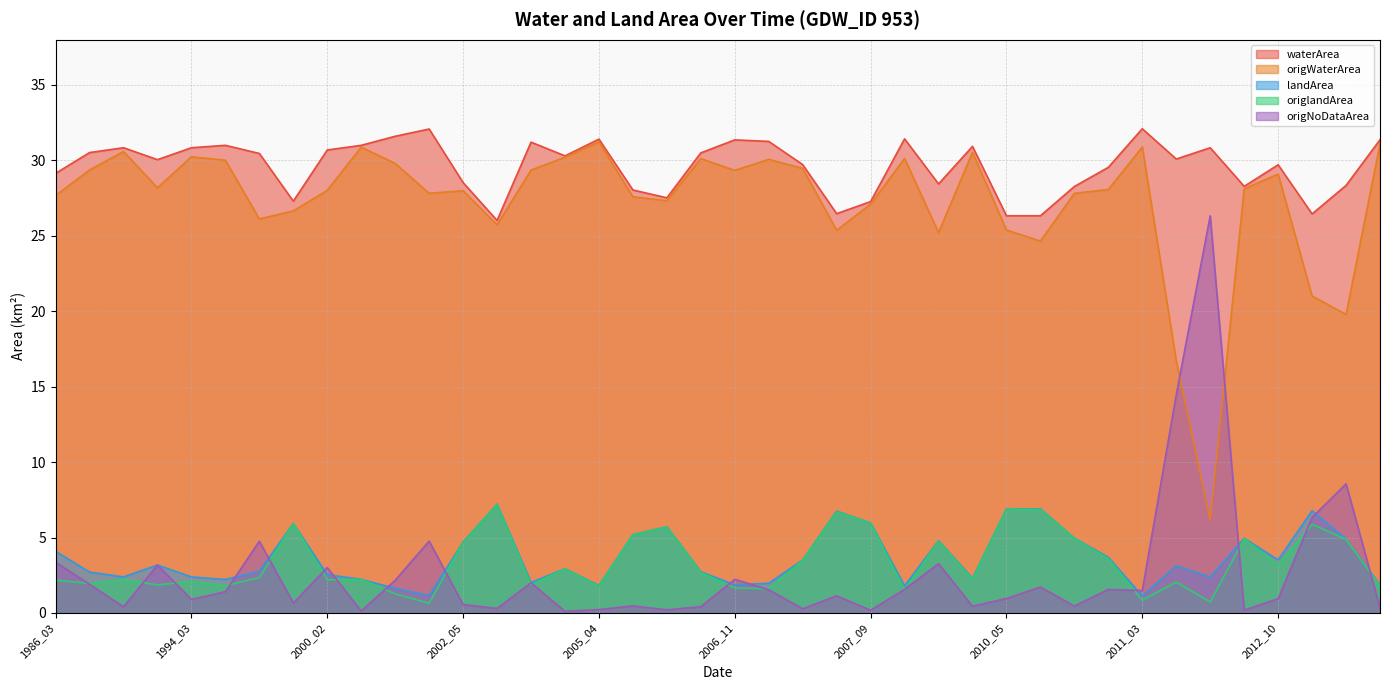

How many times do origNoDataArea and origWaterArea cross each other?

2